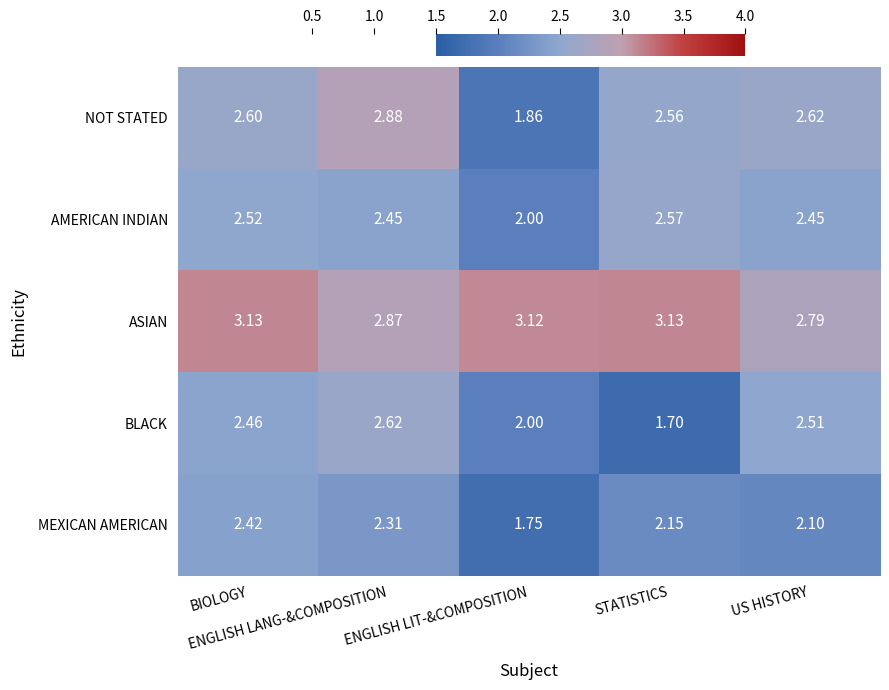

Which series has the largest range (max minus min)?

NOT STATED